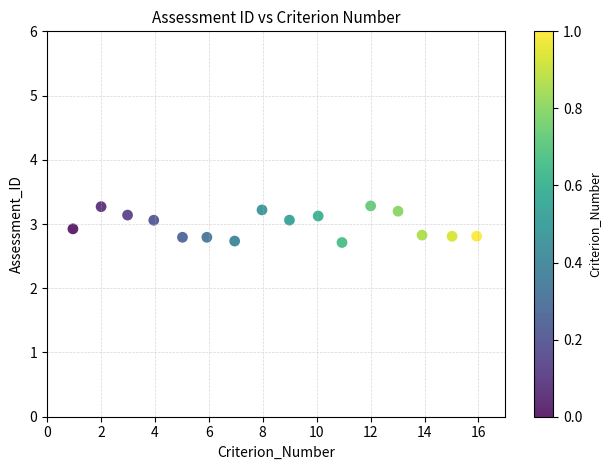

What is the range of Y values (max minus min)?

0.6